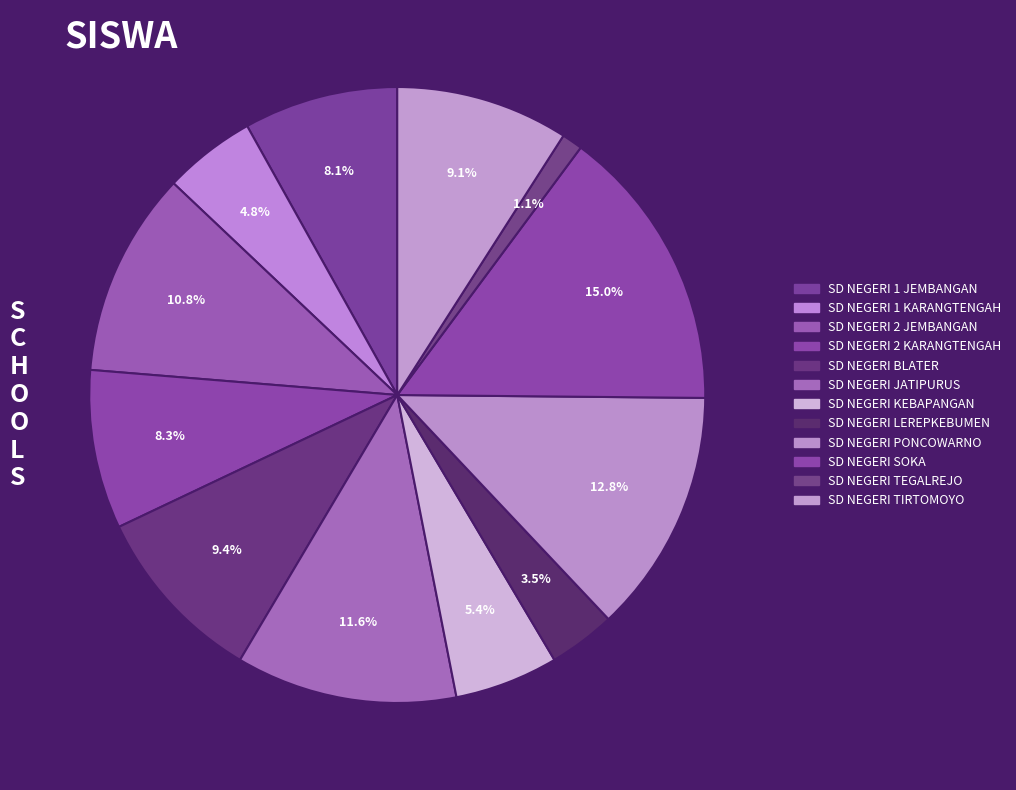

How many segments does this pie chart have?

12